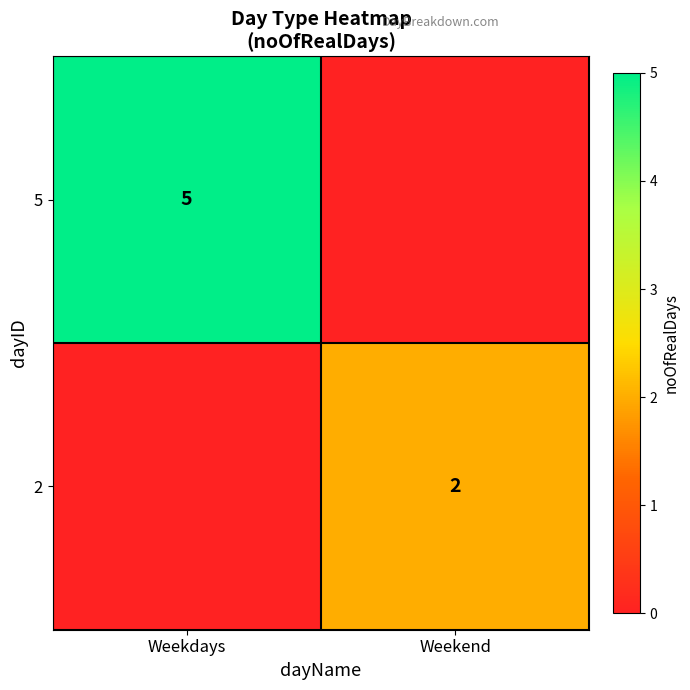

Is the value of 2 at Weekend greater than the value of 5 at Weekdays?

No